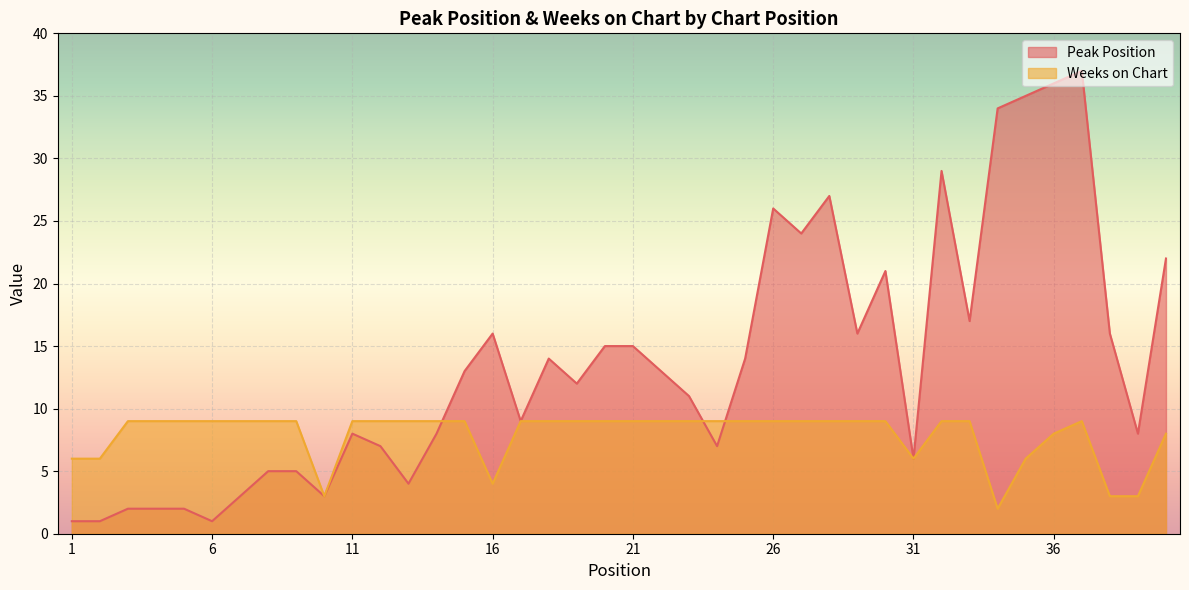

Rank the series by their average value, from lowest to highest.

Weeks on Chart, Peak Position